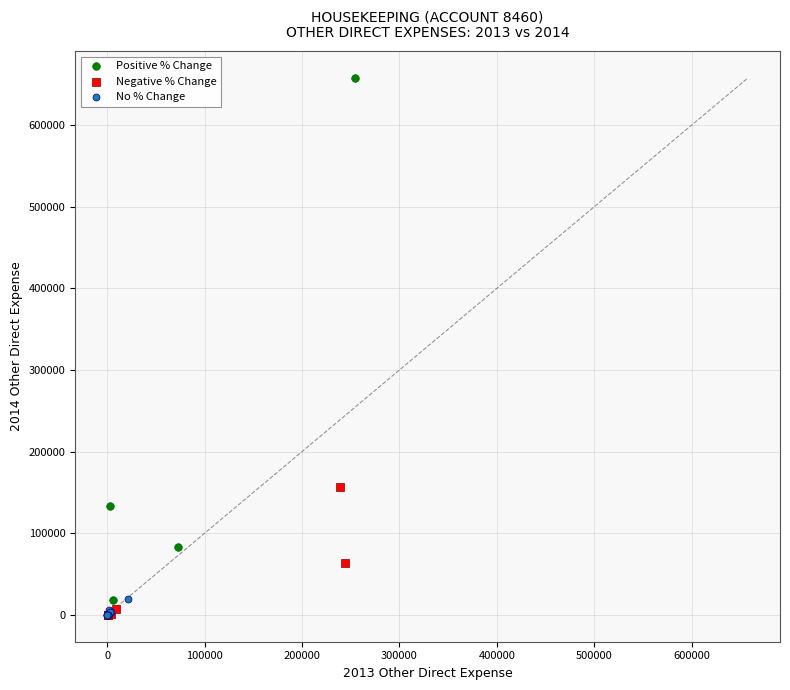

Which series contains the highest Y value?

Positive % Change